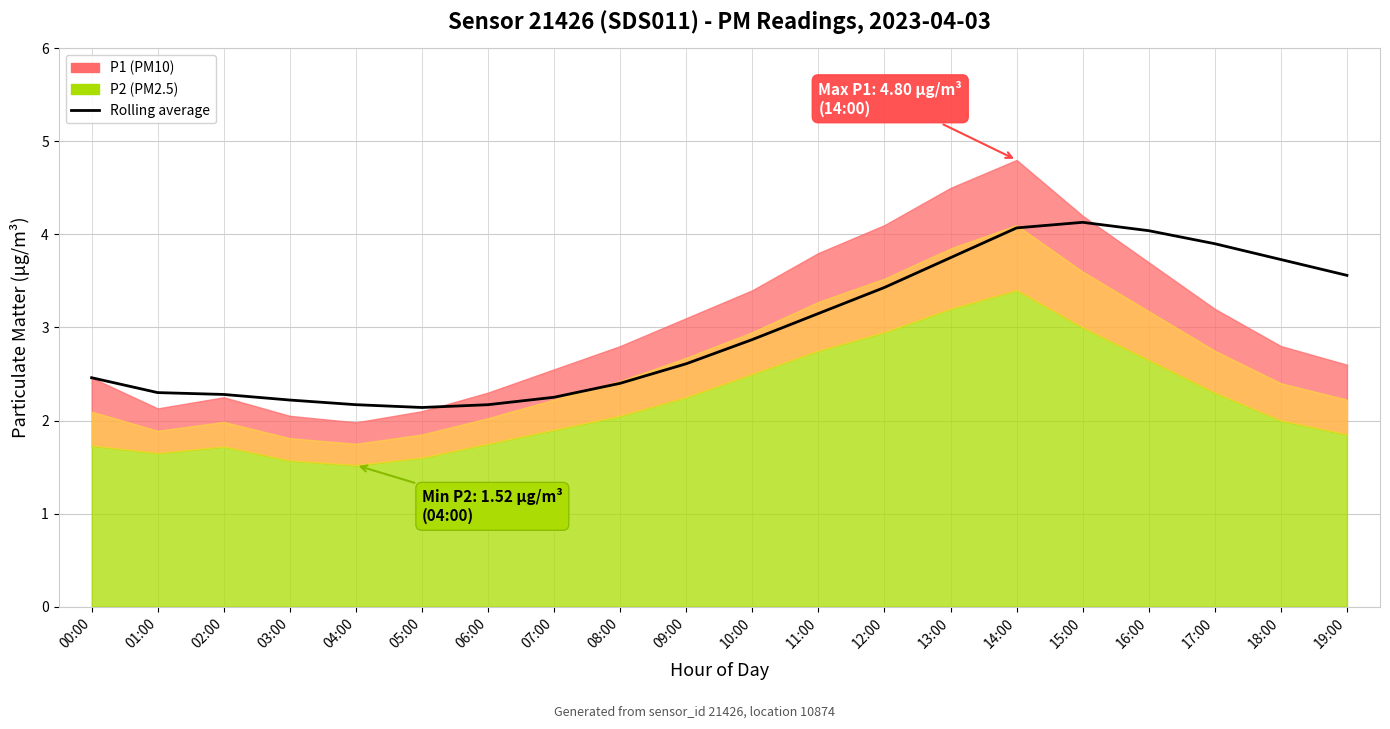

True or false: the data has more than 2 interior local peaks.

False